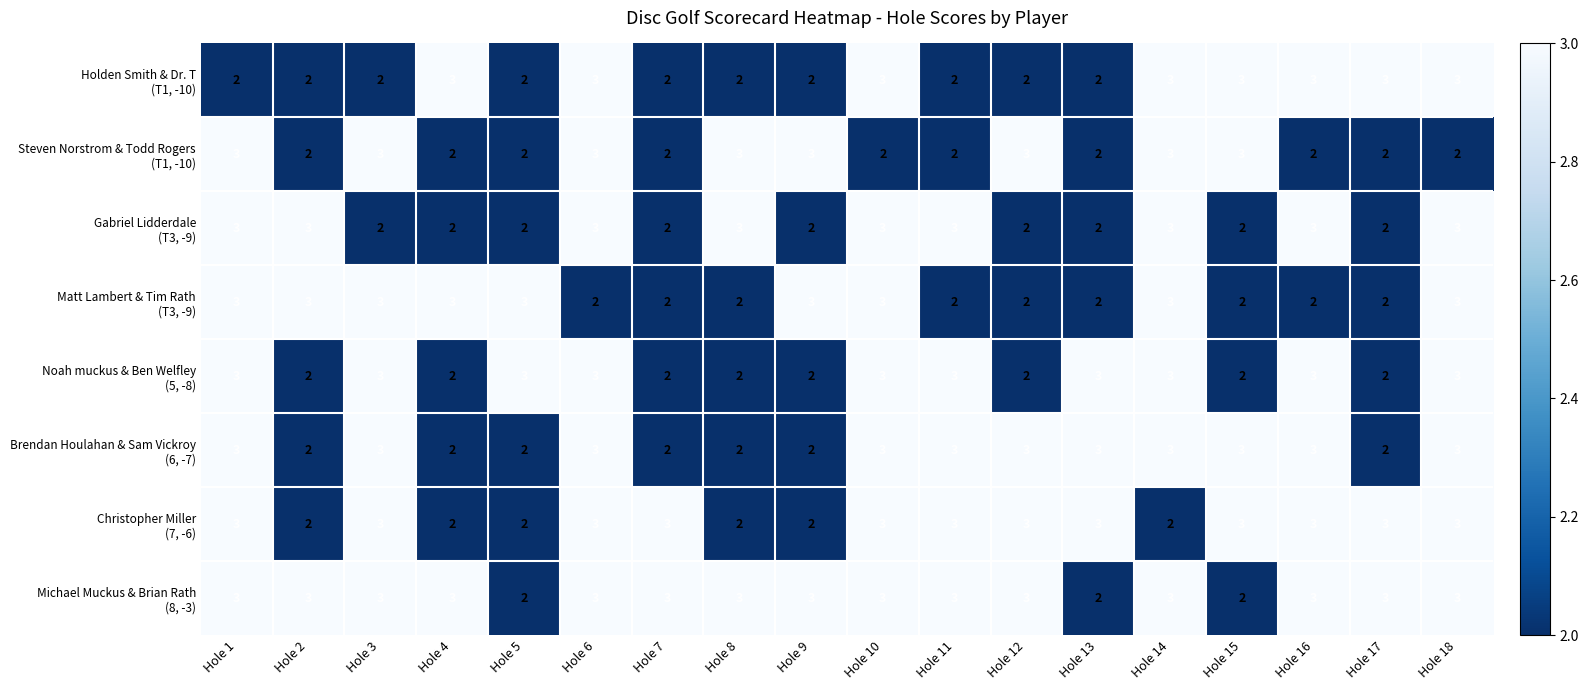

What is the total value across all series at Hole 9?

19